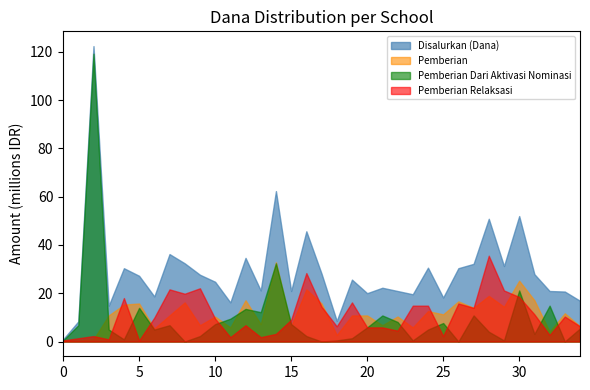

At how many categories does at least one series exceed 7299975?

34